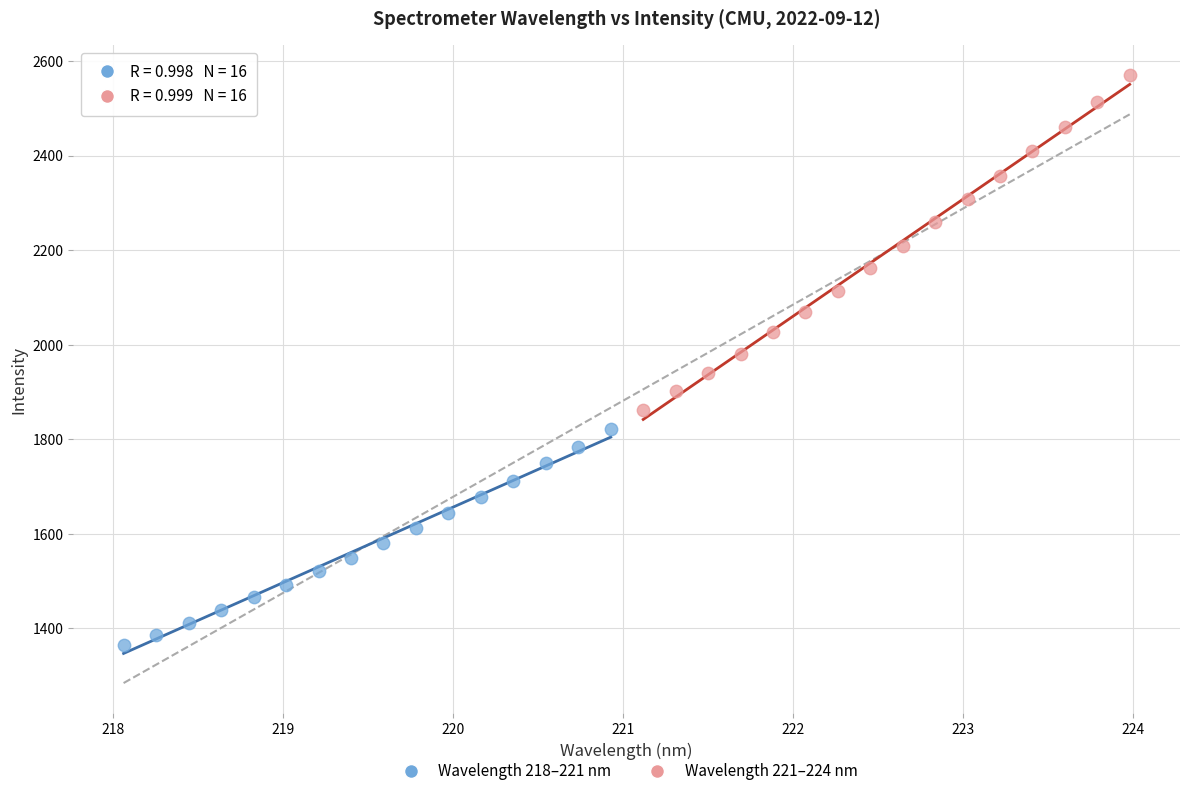

Which series contains the lowest Y value?

Wavelength 218–221 nm